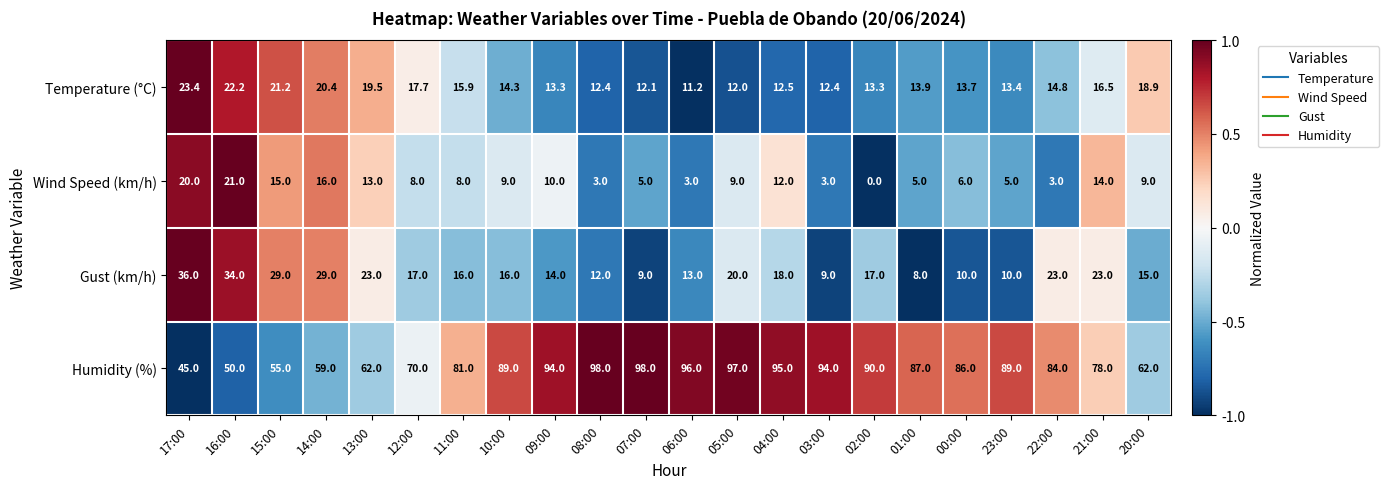

How many distinct data groups are displayed?

4